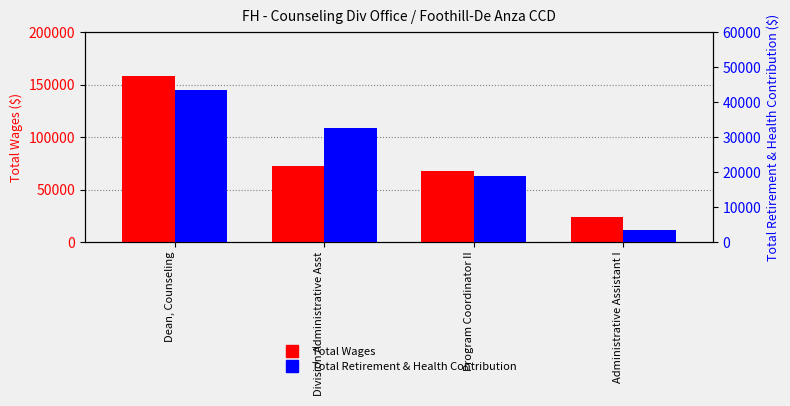

How many series are shown in this chart?

2